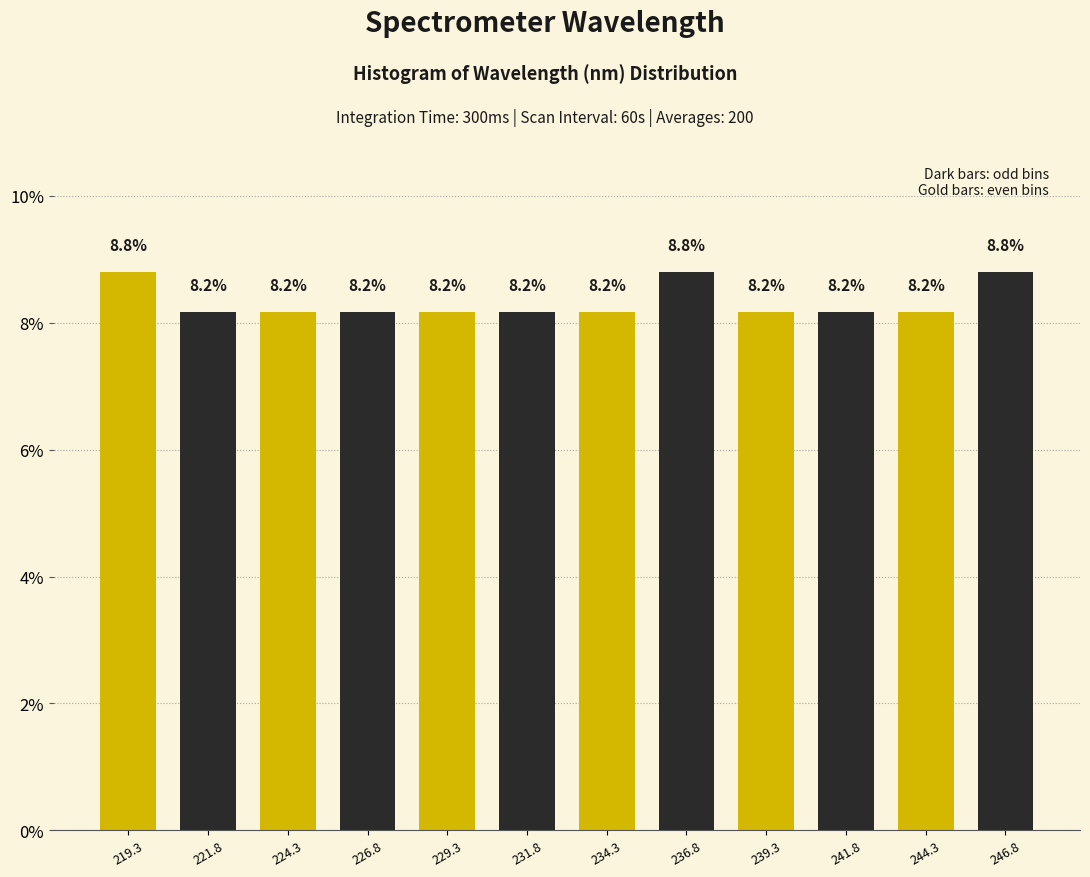

What is the height of the bar covering 223.0 to 225.5 on the x-axis? The bar edges are not printed on the chart, so give them approximately, as read against the axis.

8.2